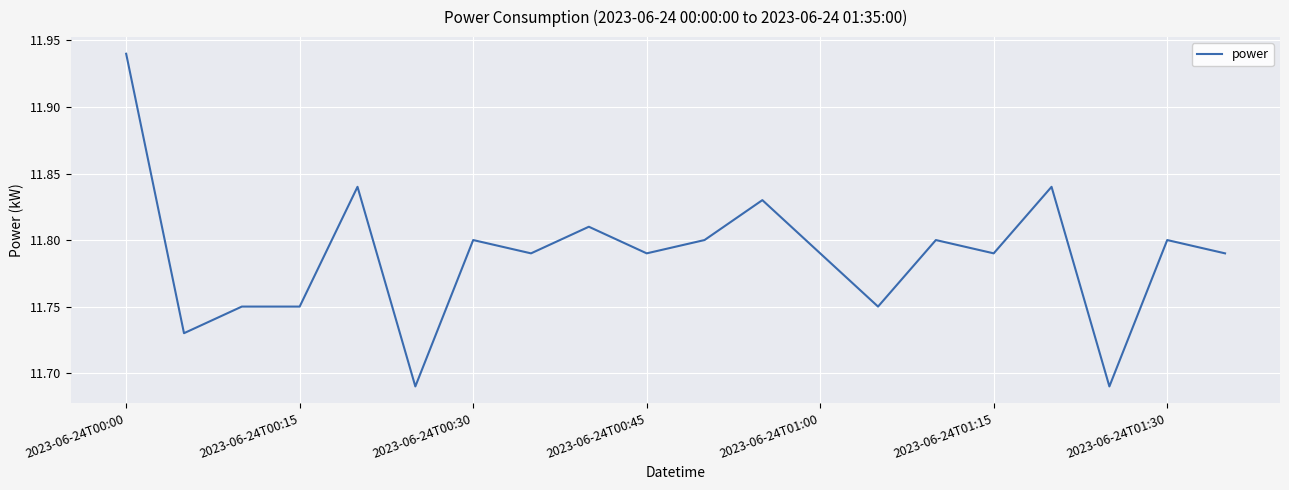

Reading right to left, list all the values displayed in this chart.

11.8	11.8	11.7	11.8	11.8	11.8	11.8	11.8	11.8	11.8	11.8	11.8	11.8	11.8	11.7	11.8	11.8	11.8	11.7	11.9